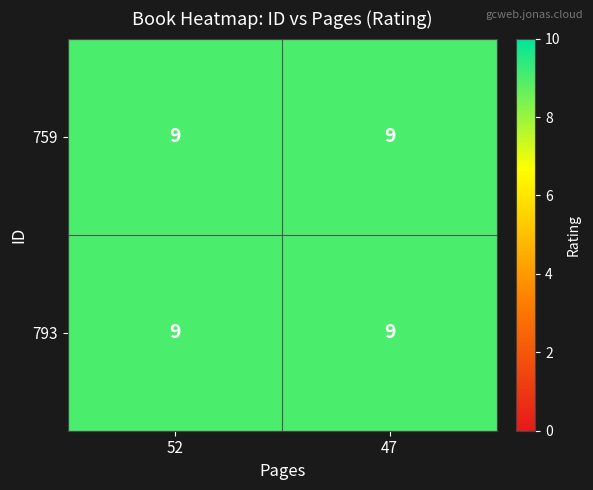

Which category has the lowest value in the 759 series?

47